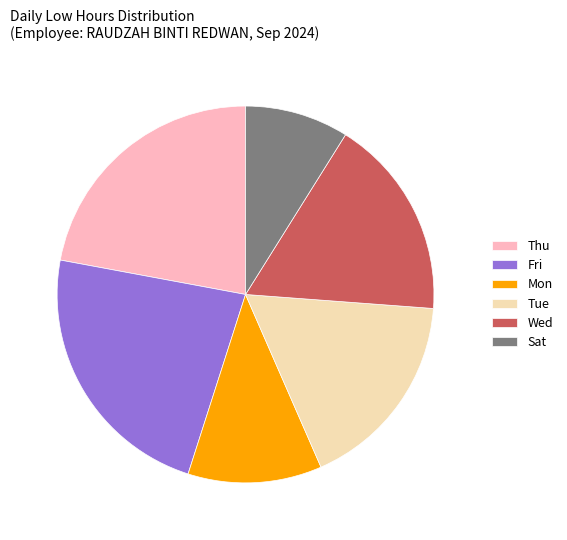

Approximately how many times larger is the value at Fri compared to Wed?

1.3